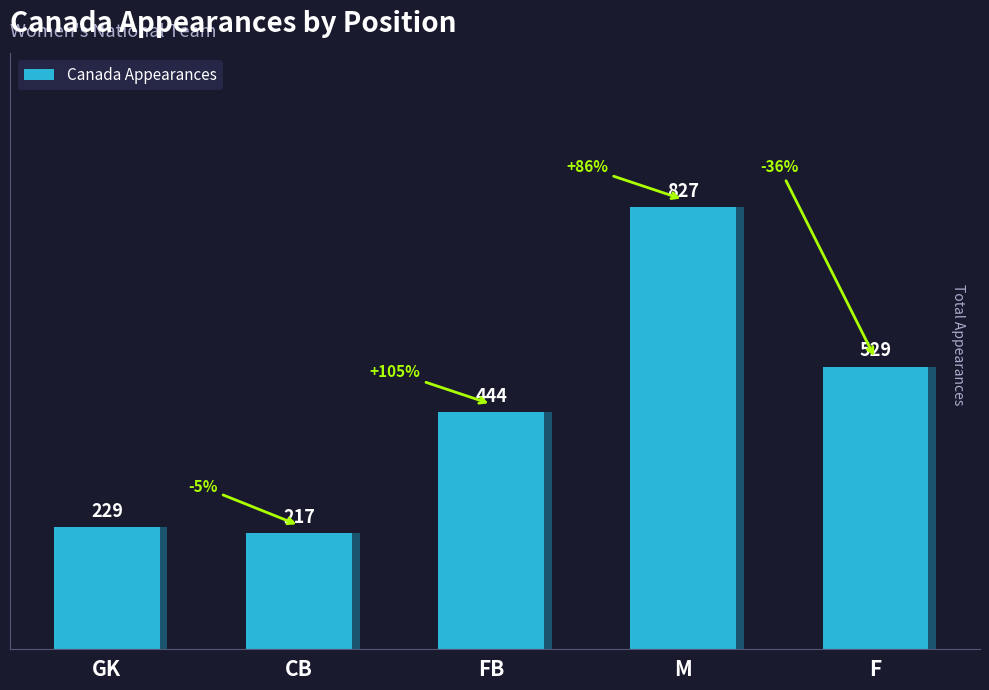

List the labels in order of value, smallest first.

CB, GK, FB, F, M